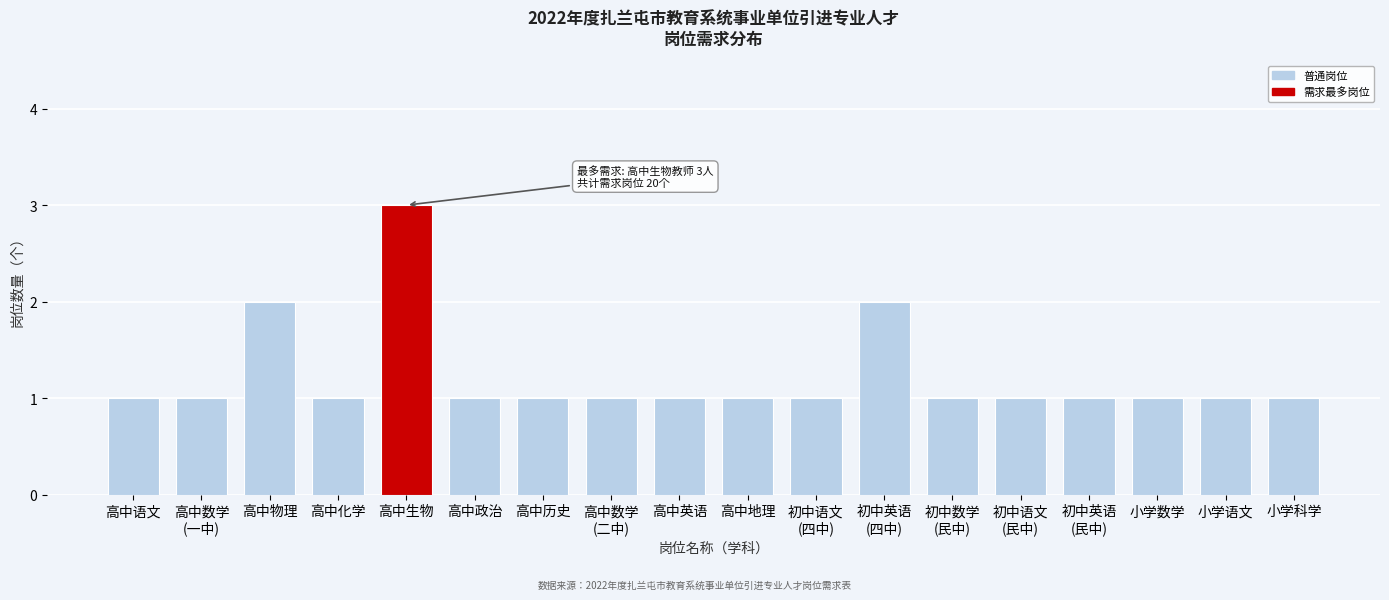

Reading left to right, list all the values displayed in this chart.

1	1	2	1	3	1	1	1	1	1	1	2	1	1	1	1	1	1